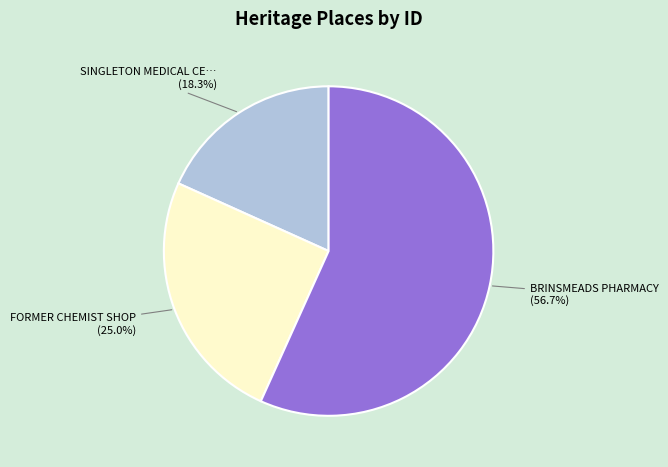

How many slices are in this pie chart?

3